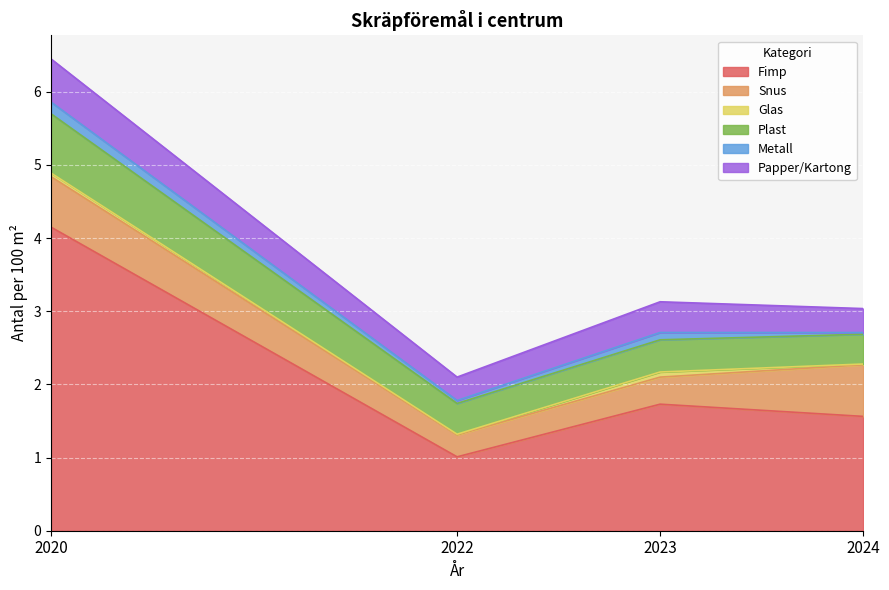

True or false: Papper/Kartong and Snus intersect in this chart.

True